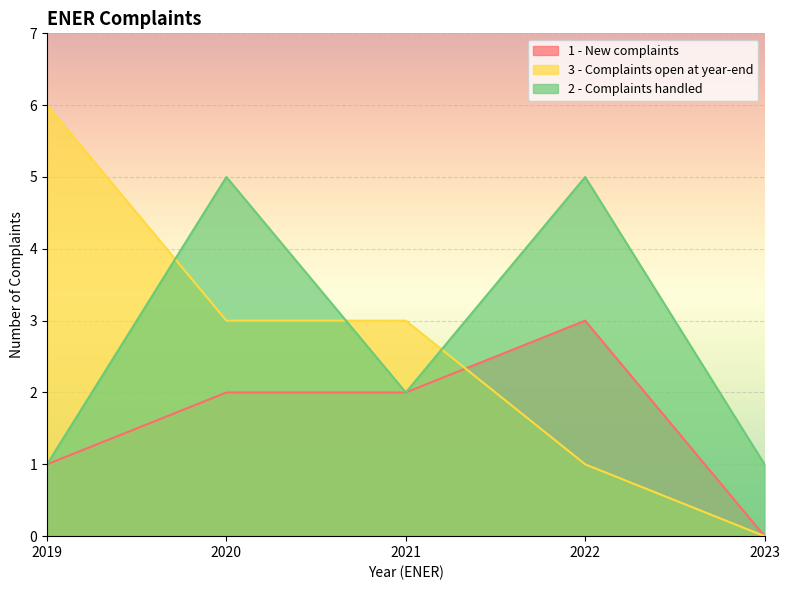

At which label is 2 - Complaints handled closest to 3?

2021